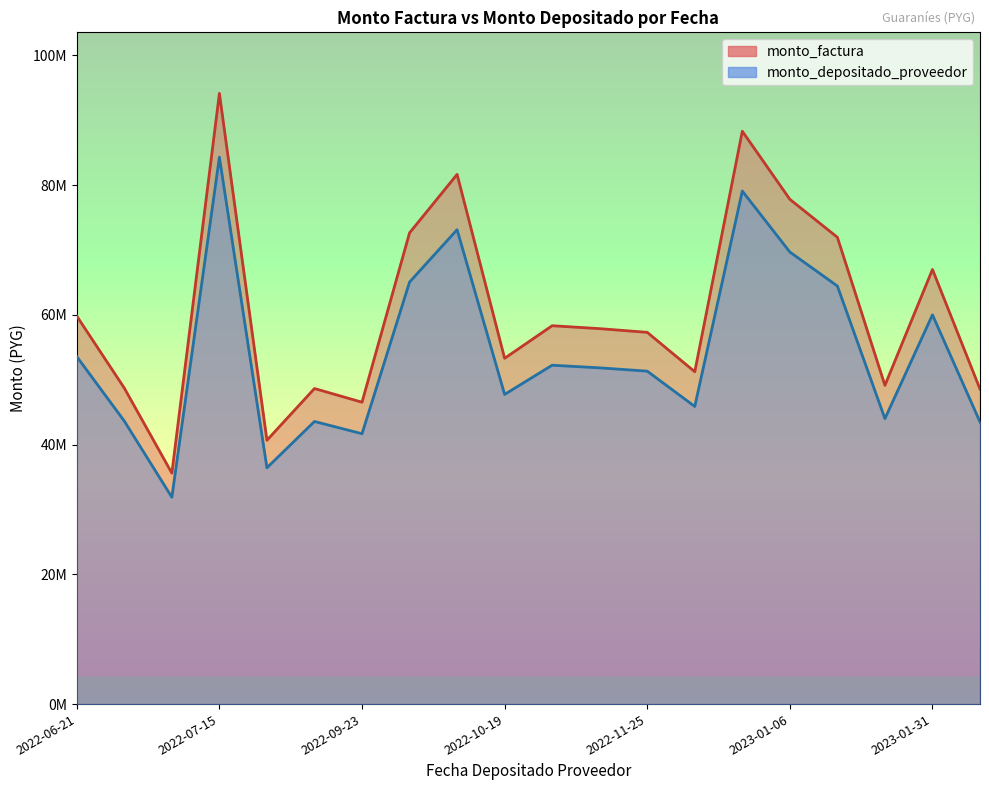

Rank the series by their maximum value, from highest to lowest.

monto_factura, monto_depositado_proveedor